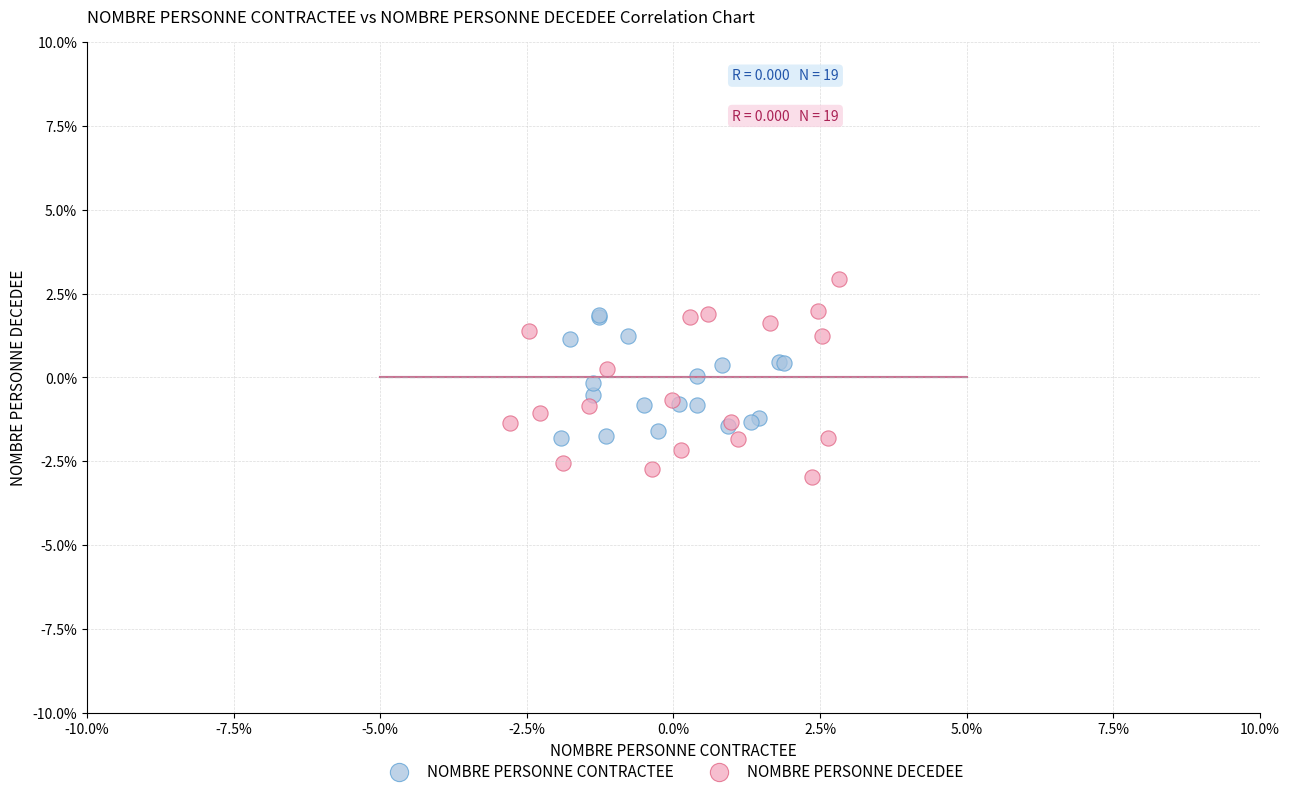

What are all the series names shown in the legend?

NOMBRE PERSONNE CONTRACTEE, NOMBRE PERSONNE DECEDEE